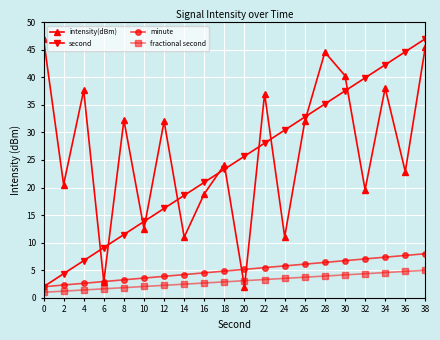

Which series changed the most between 4 and 30?

second